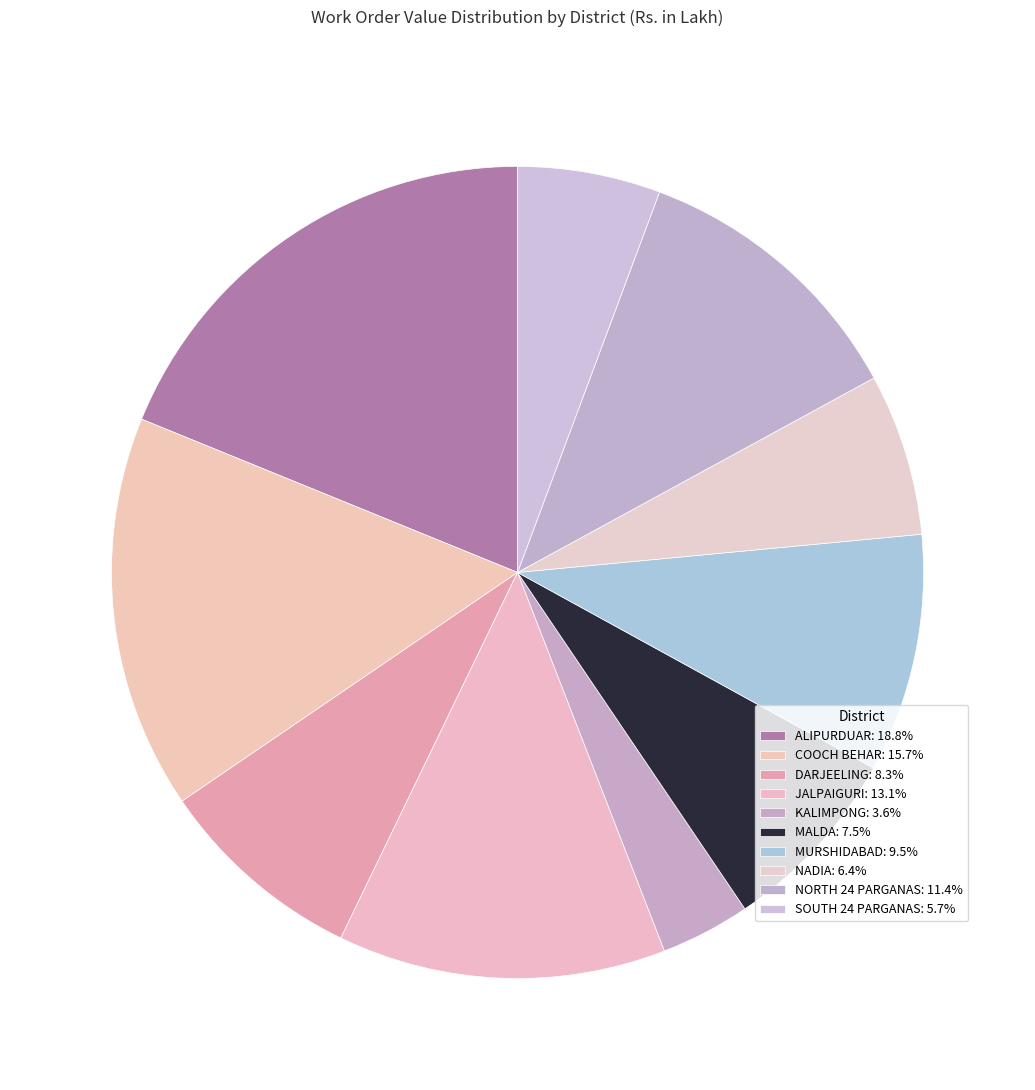

Count the number of slices in the pie.

10